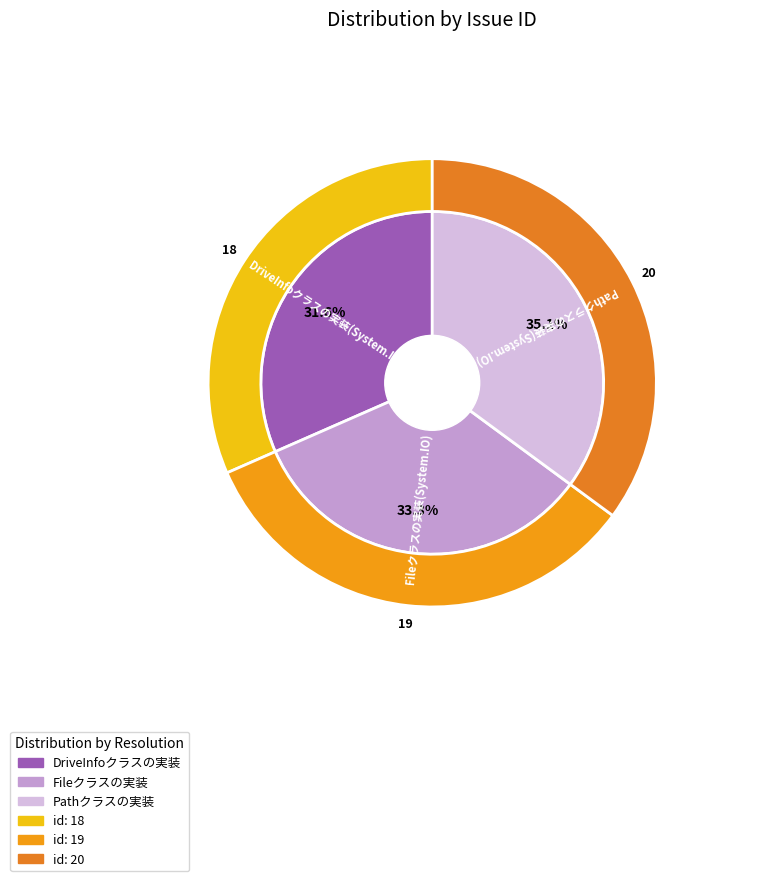

Between Fileクラスの実装(System.IO) and Pathクラスの実装(System.IO), which is larger?

Pathクラスの実装(System.IO)